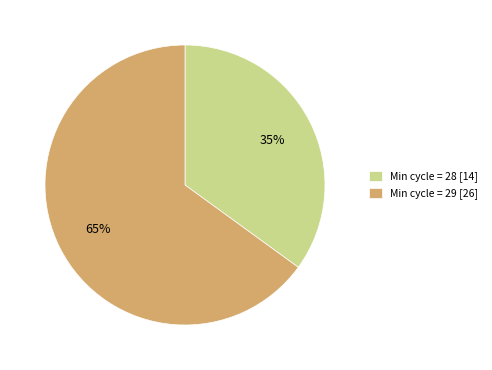

True or false: Min cycle = 29 [26] accounts for 55% of the total.

False